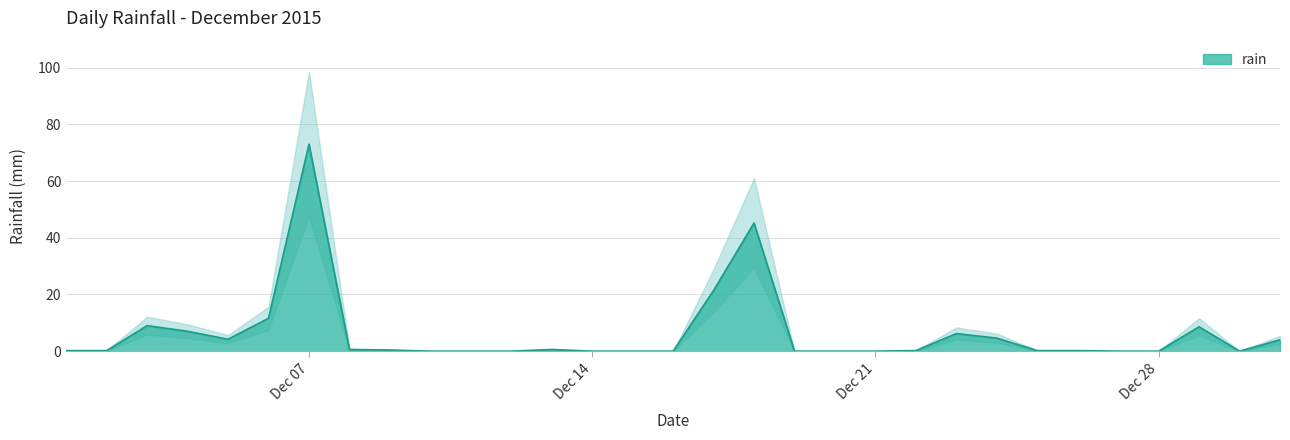

The chart shows a value of 0.0 at 2015-12-12. True or false?

True